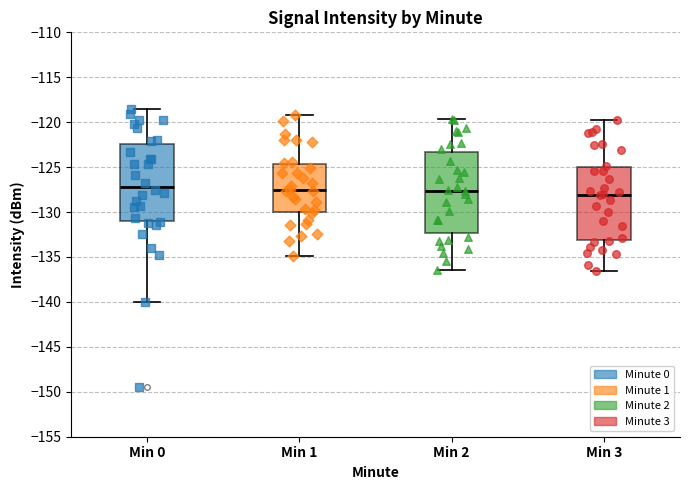

Reading left to right, transcribe this box plot: for each box, give where its median line is, the range the box spans, and where its two whiskers end, as read against the y-axis. The values are not printed on the chart, so give them approximately, as read against the axis.

Min 0: median -127.0, box -131.0 to -122.5, whiskers -140.0 to -118.5
Min 1: median -127.5, box -130.0 to -124.5, whiskers -135.0 to -119.0
Min 2: median -127.5, box -132.5 to -123.5, whiskers -136.5 to -119.5
Min 3: median -128.0, box -133.0 to -125.0, whiskers -136.5 to -120.0